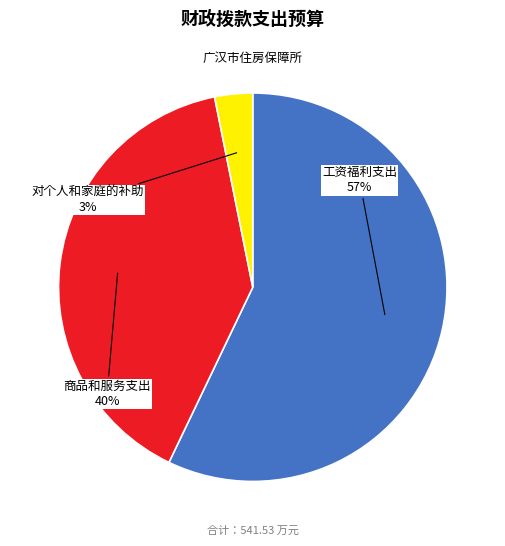

Is 对个人和家庭的补助 the majority of the pie?

No